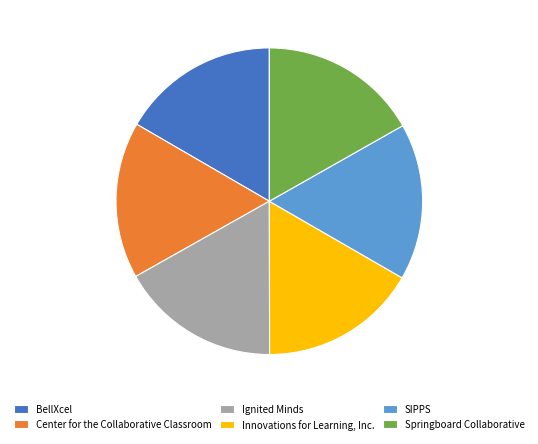

Is the sum of Springboard Collaborative and Ignited Minds greater than half?

No